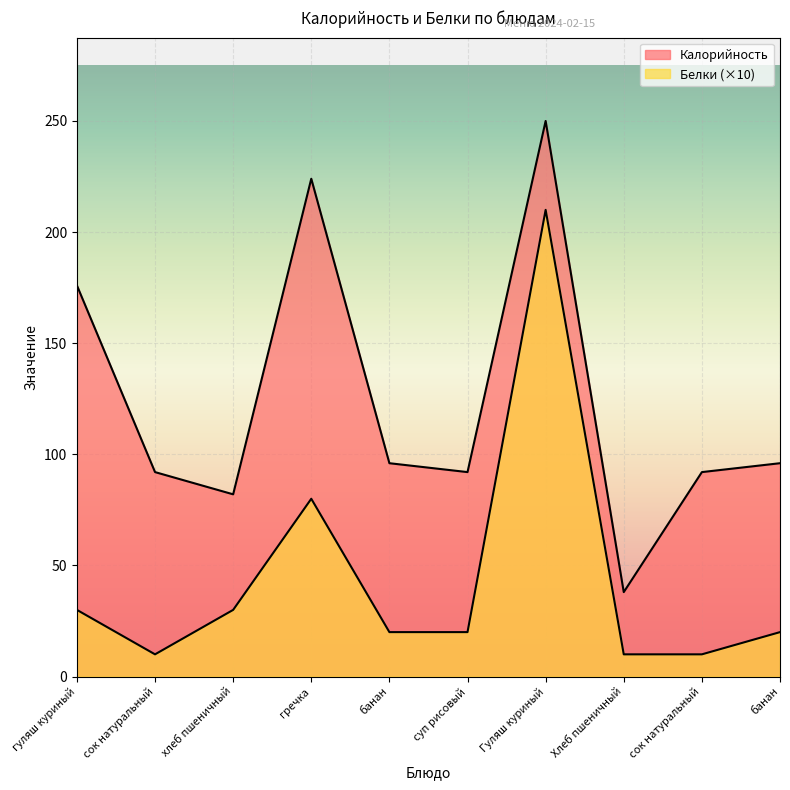

How many values in the Калорийность series exceed 96?

3